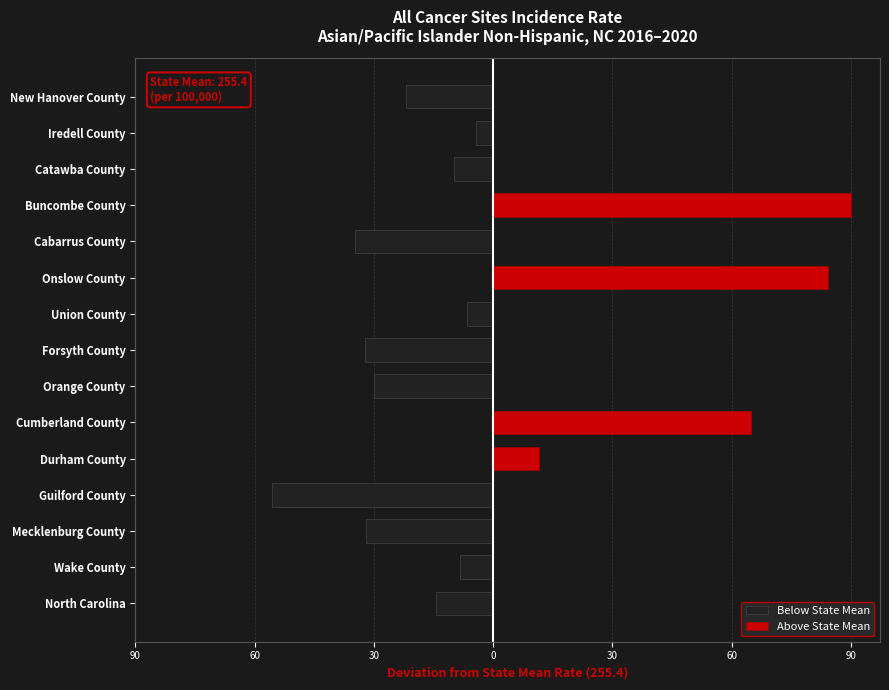

Which series has the largest range (max minus min)?

Above State Mean